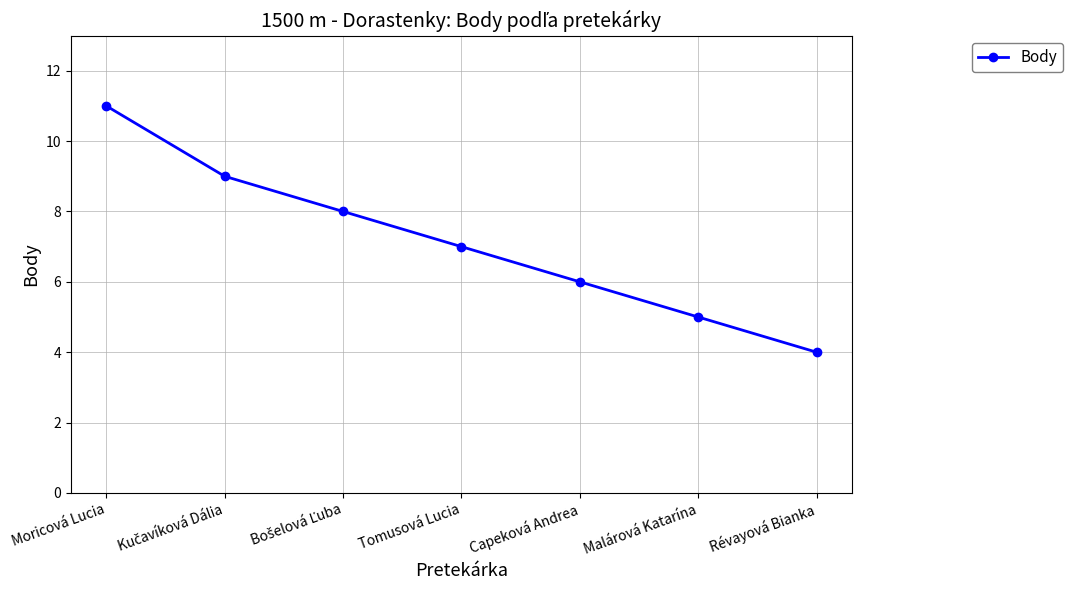

Between Moricová Lucia and Révayová Bianka, which is larger?

Moricová Lucia